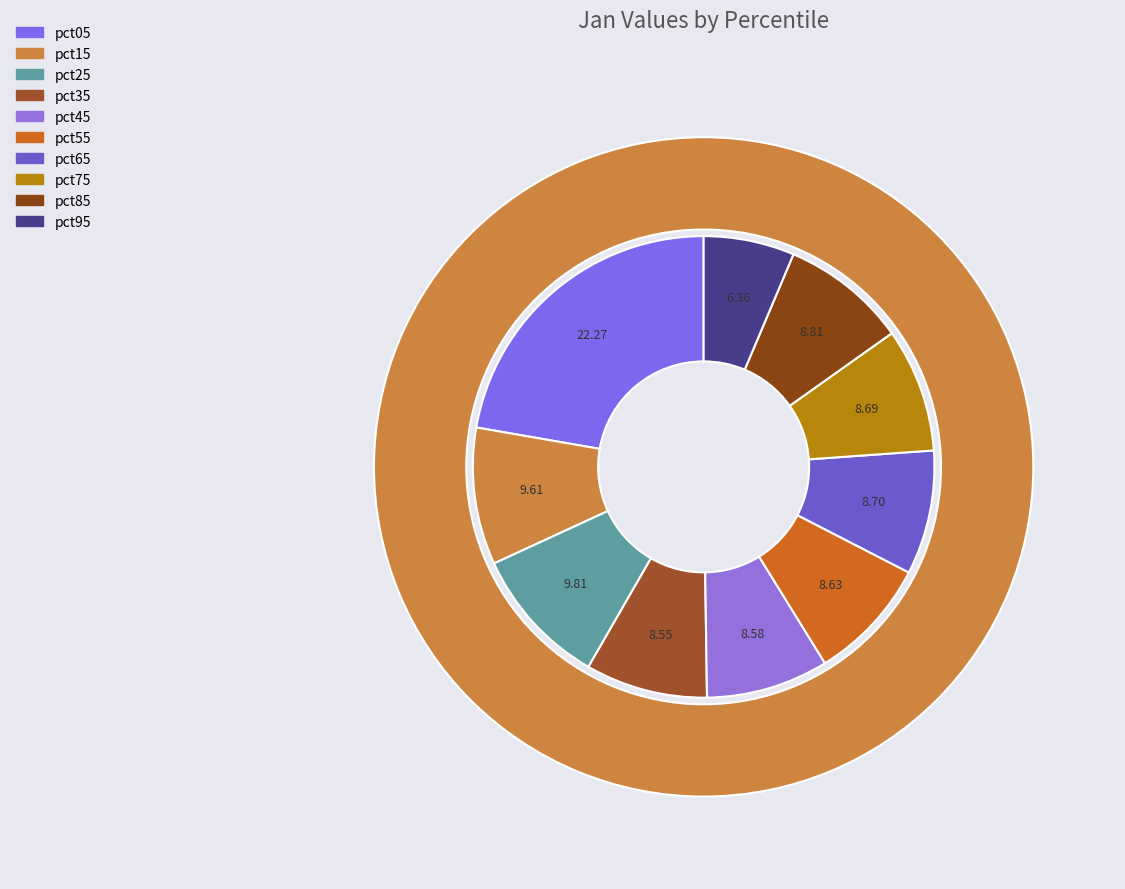

Which category has the biggest portion of the pie?

pct05